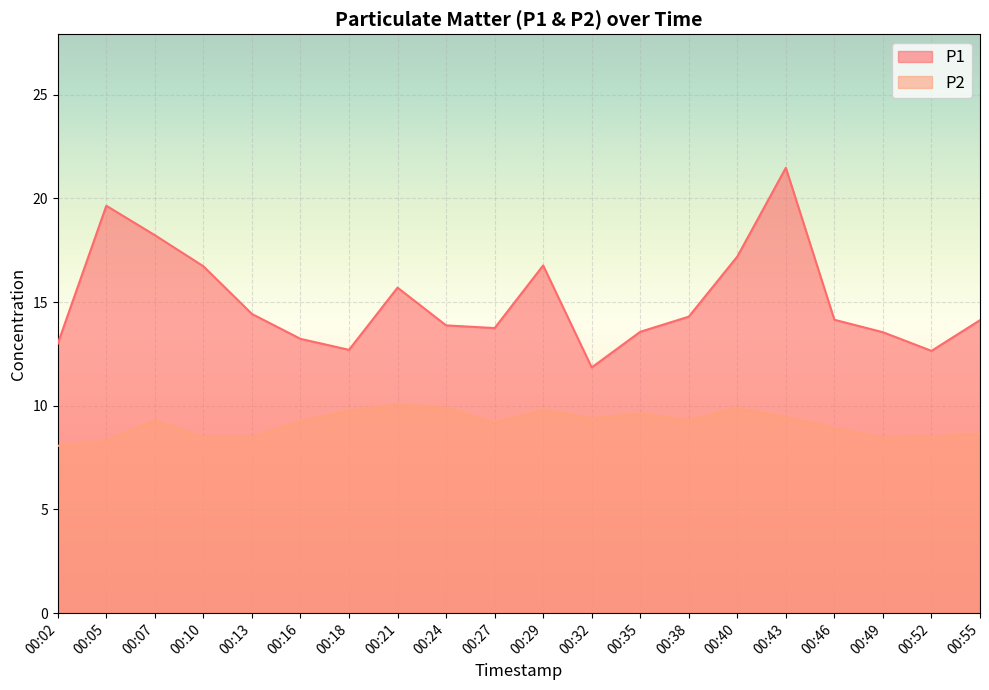

True or false: P2 and P1 intersect in this chart.

False